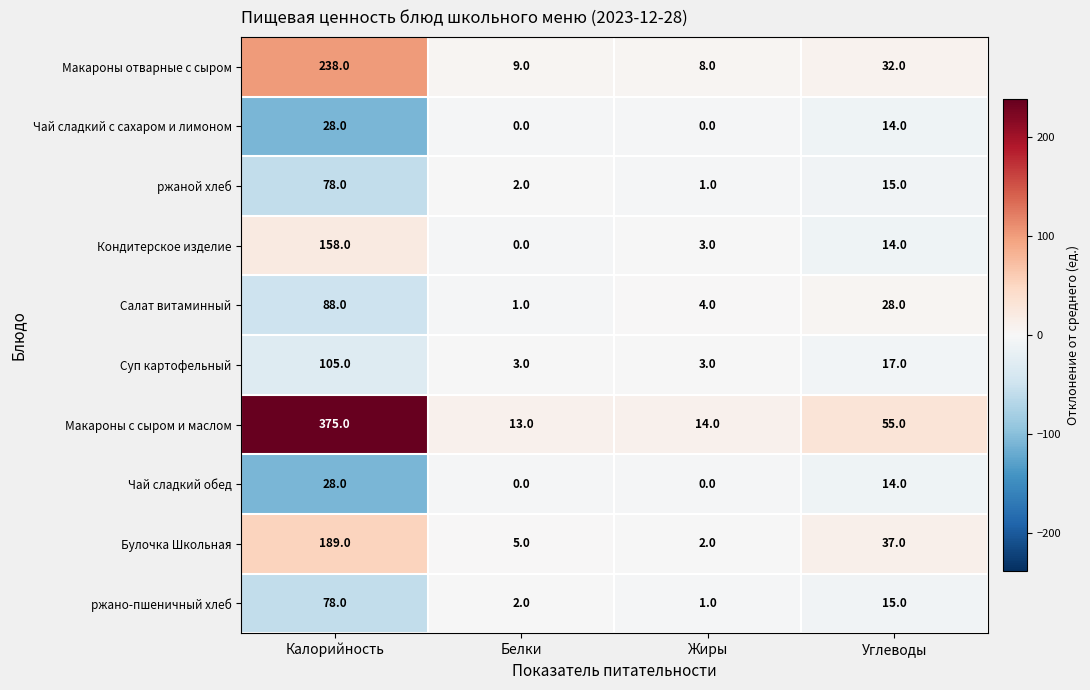

True or false: ржано-пшеничный хлеб has a value of 0 at Жиры.

False